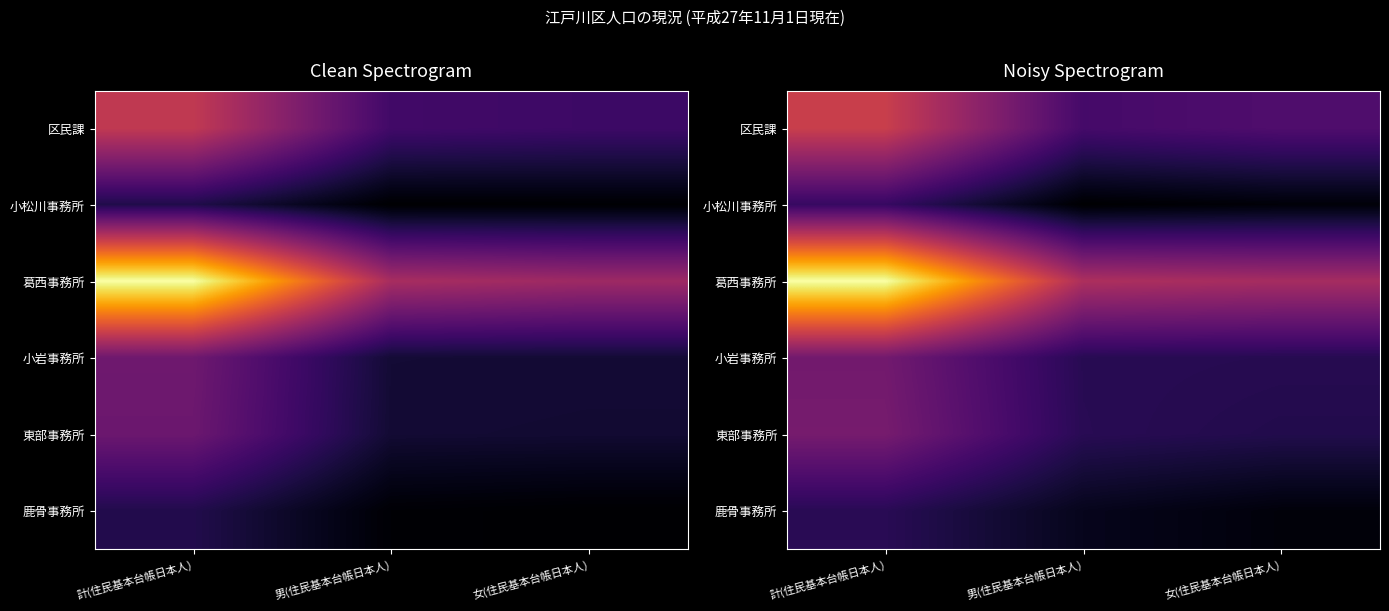

What is the approximate value of 小岩事務所 at 男(住民基本台帳日本人)?

49428.5